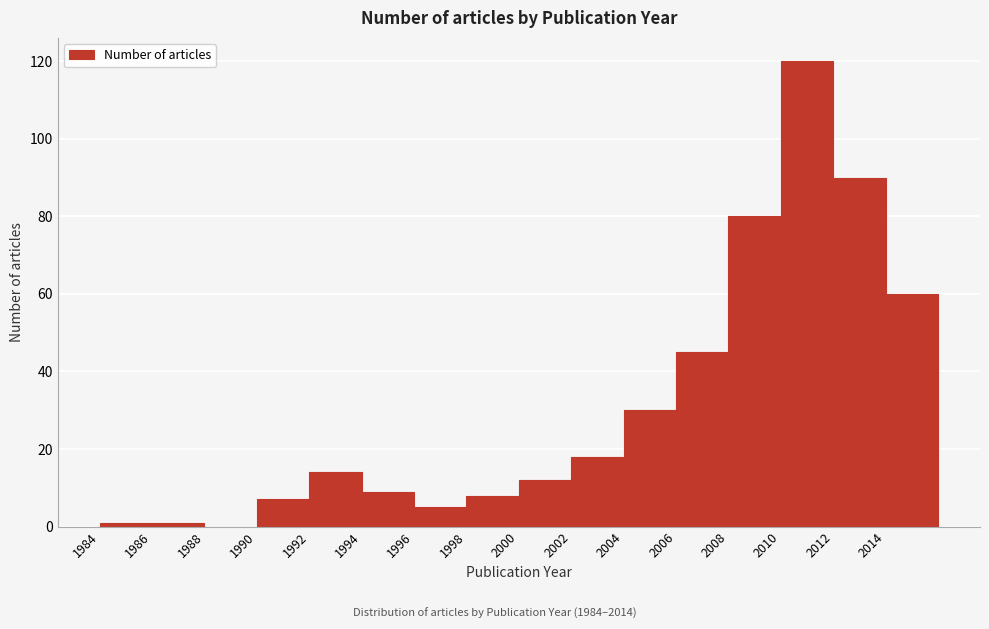

How tall is the bar that spans 2008 to 2010 on the x-axis? The values are not printed on the chart, so give them approximately, as read against the axis.

80